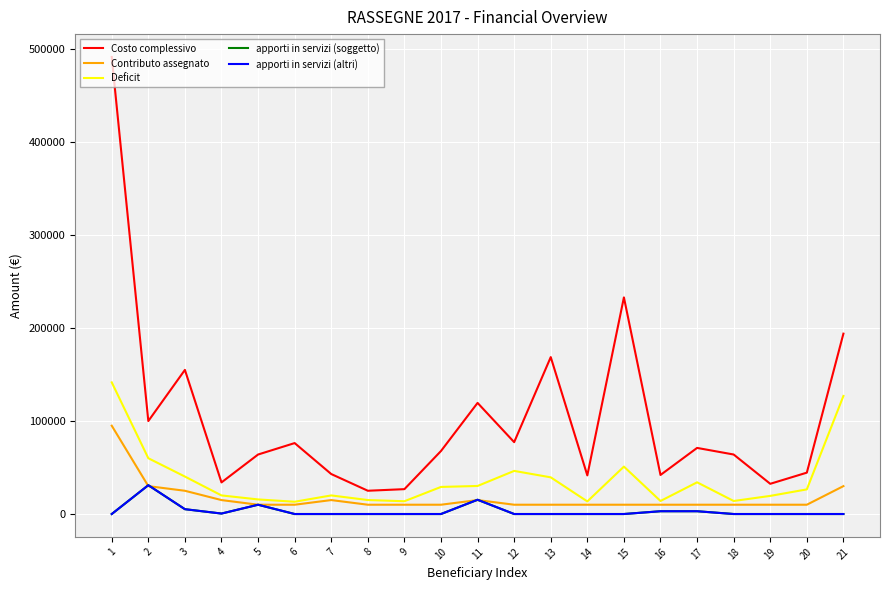

Reading left to right, what are all the values shown in this chart?

Costo complessivo: 491600.0	100000.0	155000.0	34000.0	63992.4	76300.0	43000.0	25030.0	26750.0	67778.1	119507.0	77300.0	168770.0	41550.0	233001.8	42000.0	71100.0	64000.0	32500.0	44500.0	194000.0
Contributo assegnato: 95000.0	30000.0	25000.0	15000.0	10000.0	10000.0	15000.0	10000.0	10000.0	10000.0	15000.0	10000.0	10000.0	10000.0	10000.0	10000.0	10000.0	10000.0	10000.0	10000.0	30000.0
Deficit: 141600.0	60000.0	40290.0	20000.0	15694.4	13200.0	20000.0	15030.0	13750.0	29140.0	30167.0	46380.0	39448.0	13550.0	51001.8	14000.0	34100.0	14000.0	19500.0	26500.0	127000.0
apporti in servizi (soggetto): 0.0	31000.0	5200.0	500.0	9975.9	0.0	0.0	0.0	0.0	0.0	15340.0	0.0	0.0	0.0	0.0	3000.0	3000.0	0.0	0.0	0.0	0.0
apporti in servizi (altri): 0.0	31000.0	5200.0	500.0	9975.9	0.0	0.0	0.0	0.0	0.0	15340.0	0.0	0.0	0.0	0.0	3000.0	3000.0	0.0	0.0	0.0	0.0